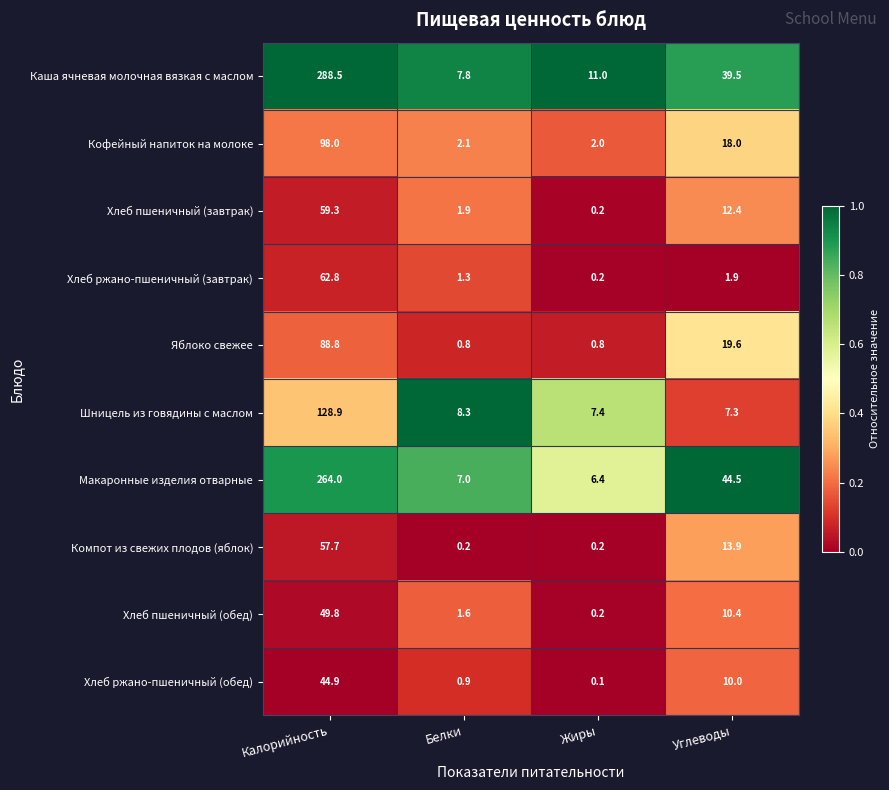

Which series changed the most between Белки and Углеводы?

Макаронные изделия отварные